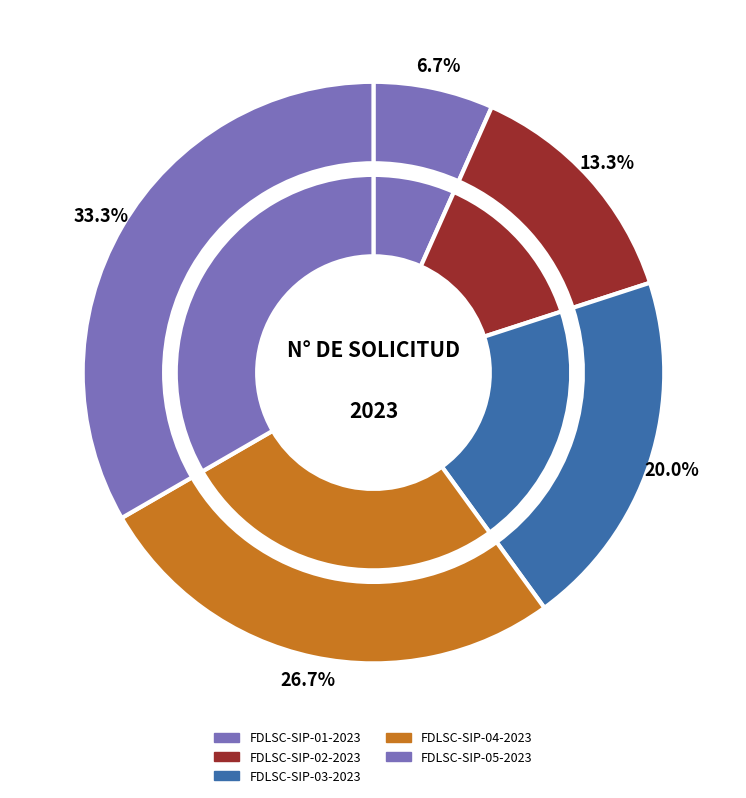

Is it true that FDLSC-SIP-05-2023 is 46% of the pie?

False